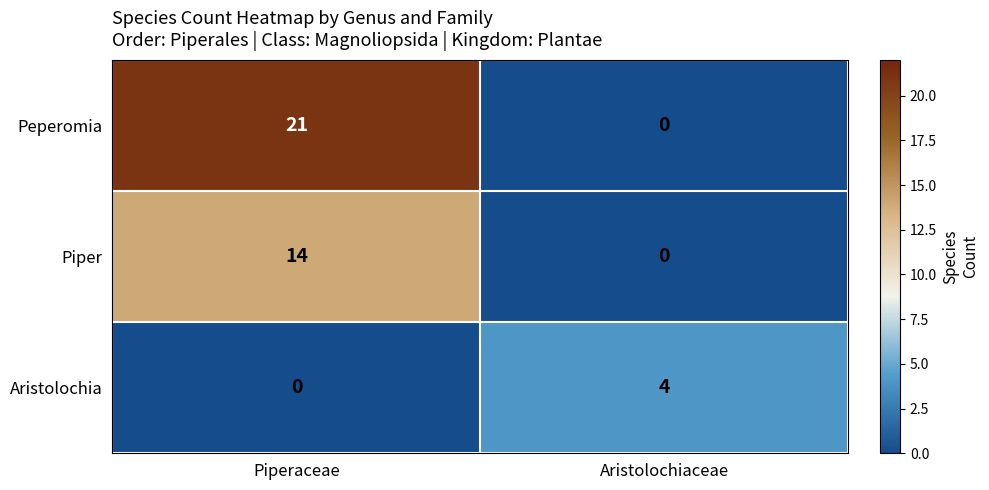

Rank the series by their maximum value, from highest to lowest.

Peperomia, Piper, Aristolochia